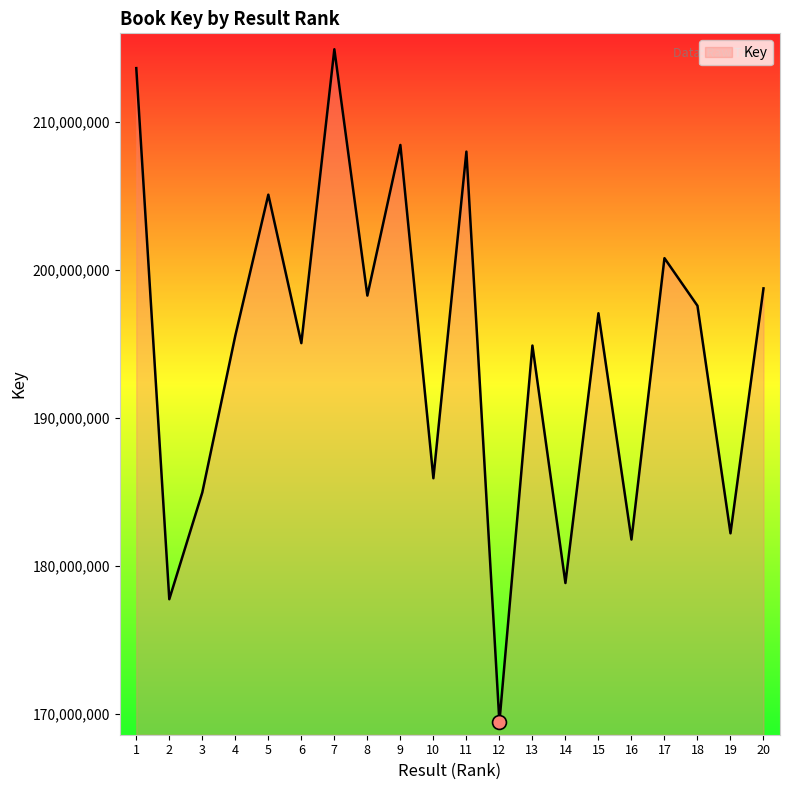

How many interior local peaks (higher than both neighbors) does the data have?

7